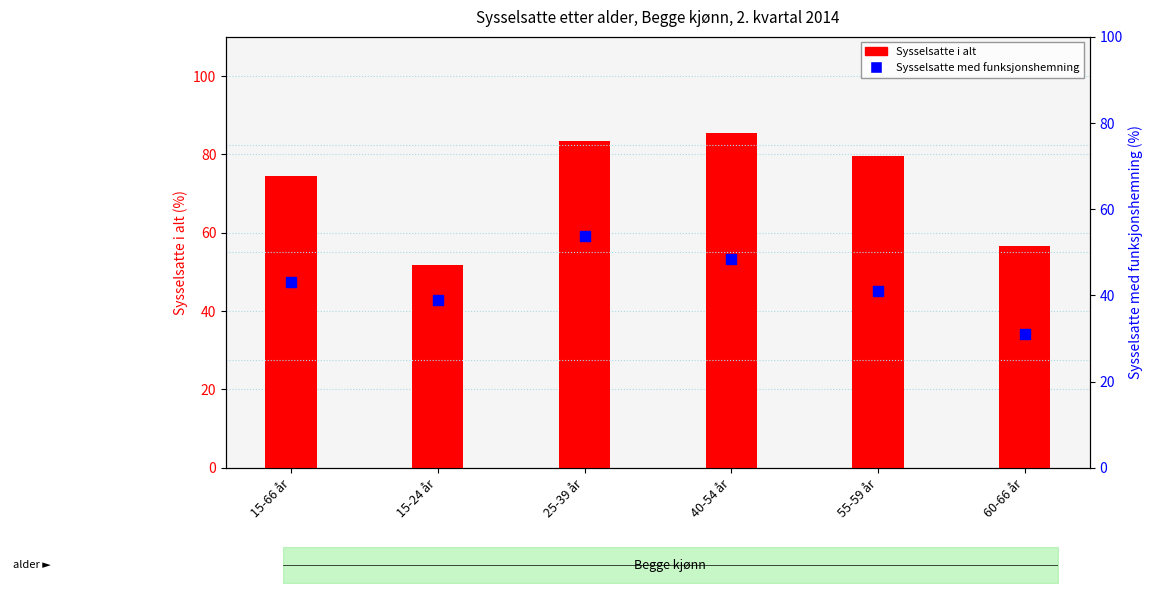

Which series has the largest total across all categories?

Sysselsatte i alt